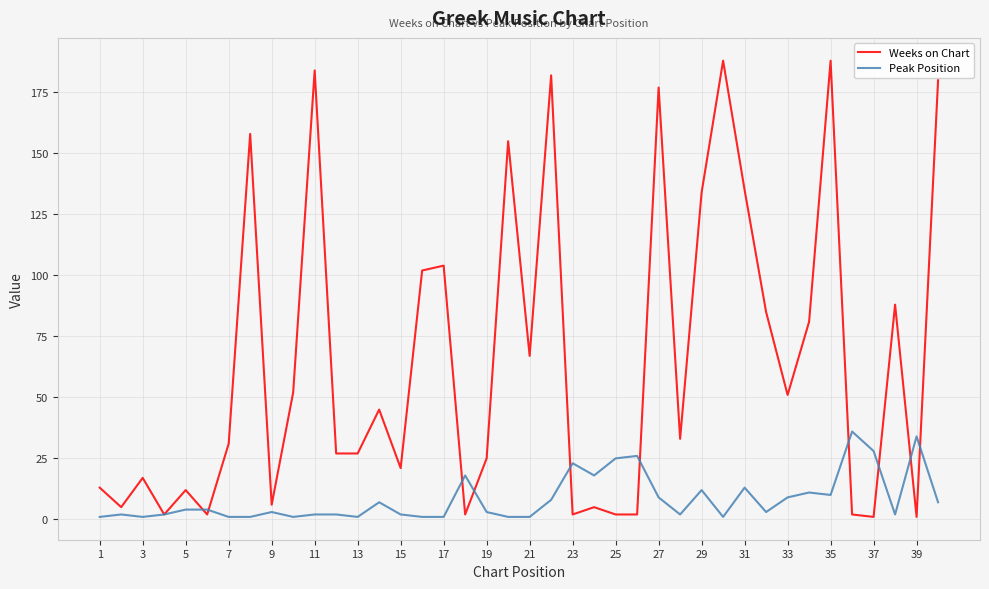

What is the difference between the maximum and minimum values in the Peak Position series?

35